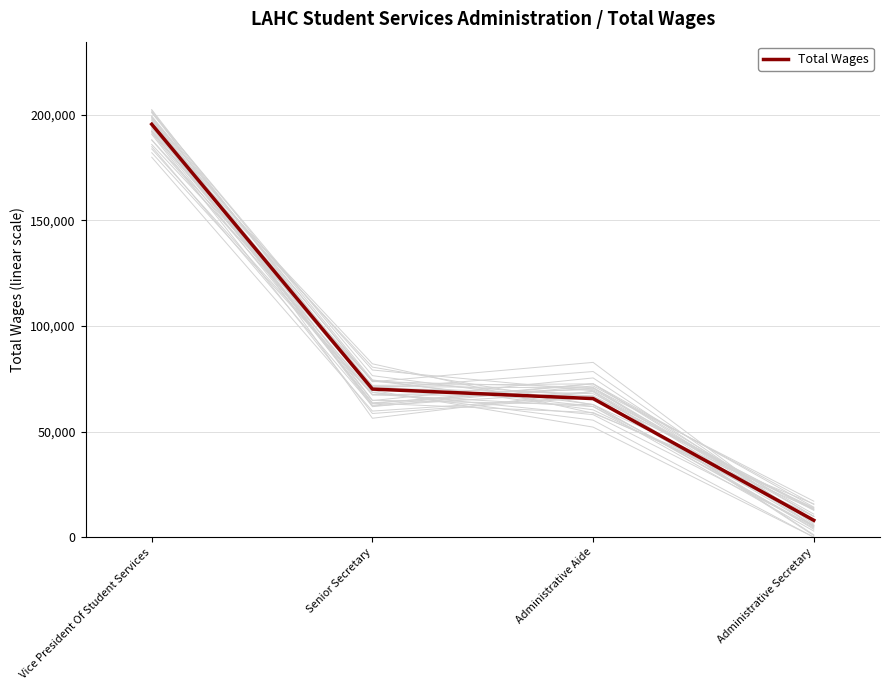

What position from the left is Administrative Aide?

3